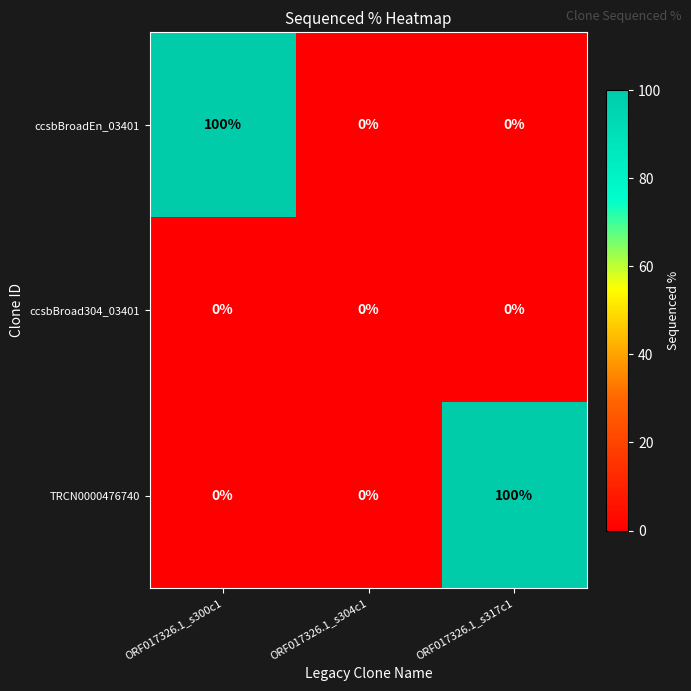

What is the total value across all series at ORF017326.1_s300c1?

100